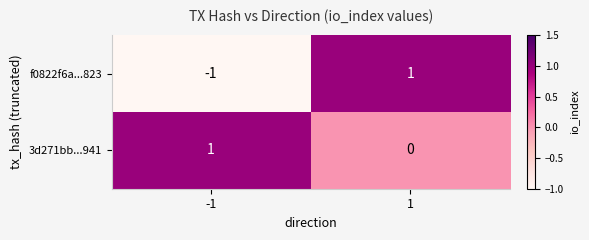

Which series changed the most between -1 and 1?

f0822f6a...823